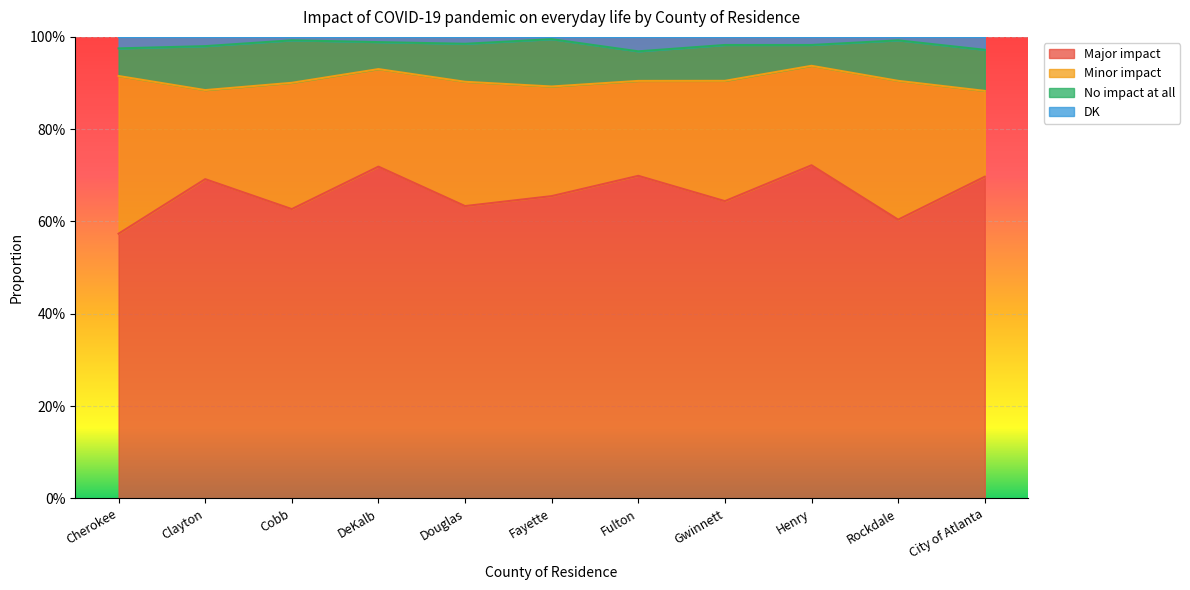

What are all the series names shown in the legend?

Major impact, Minor impact, No impact at all, DK